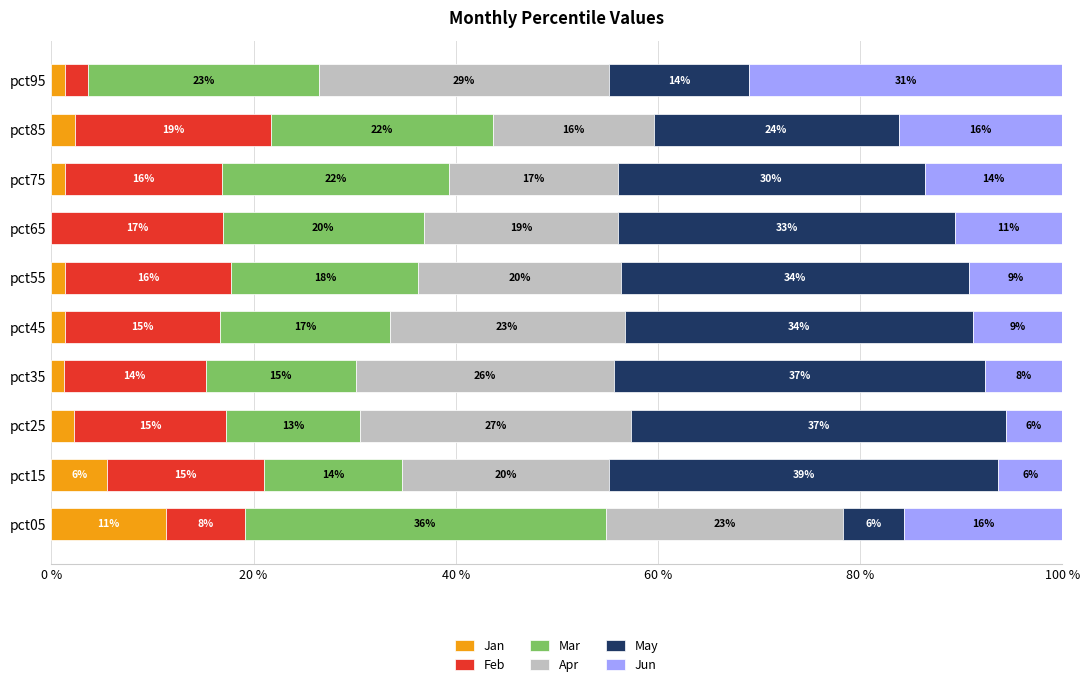

What position from the right is 6?

4